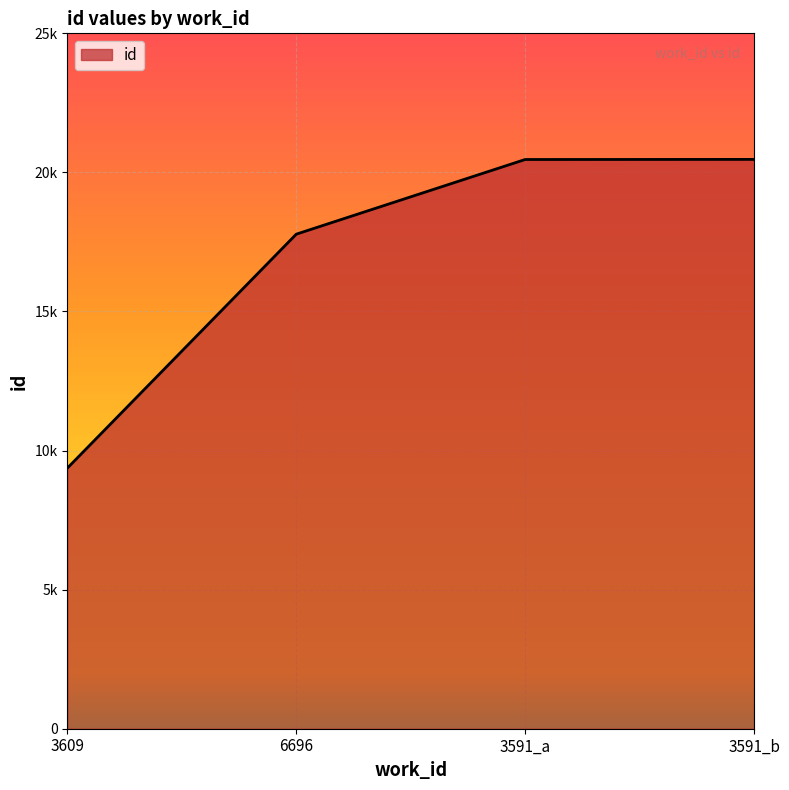

Does the chart display data point markers on the line(s)?

No